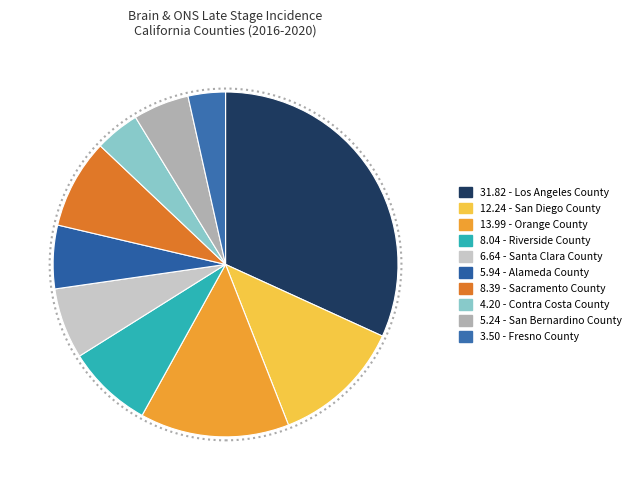

How many segments does this pie chart have?

10